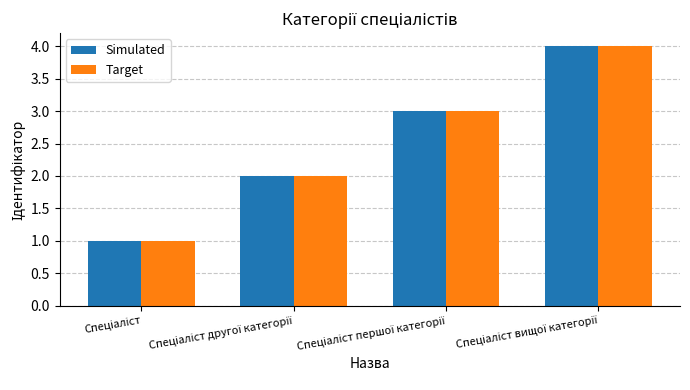

What is the highest value of the Simulated series?

4